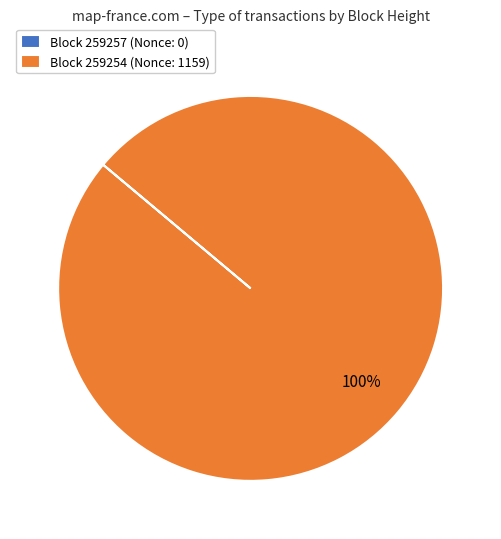

To the nearest percent, what is the average slice percentage?

50%